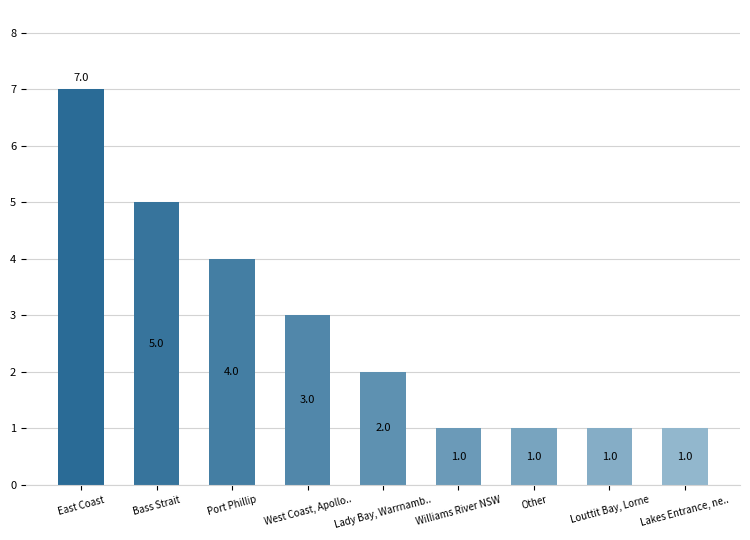

Which label corresponds to the largest value in the chart?

East Coast